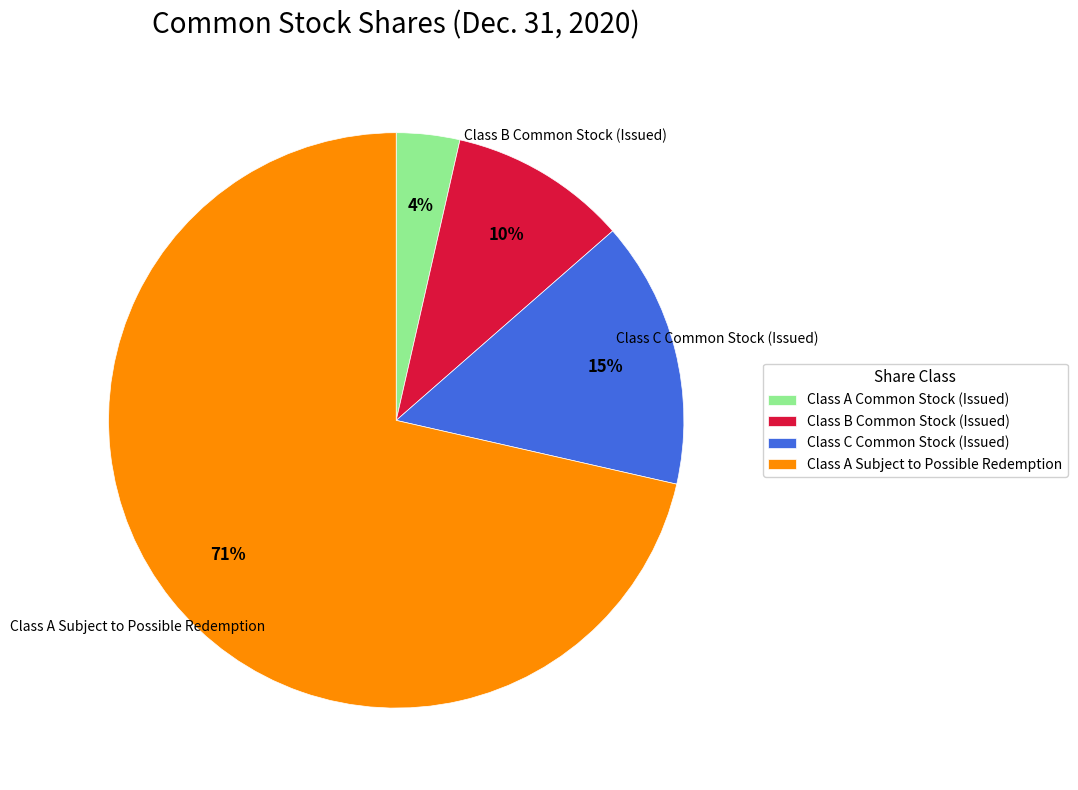

True or false: Class A Common Stock (Issued) accounts for 4% of the total.

True